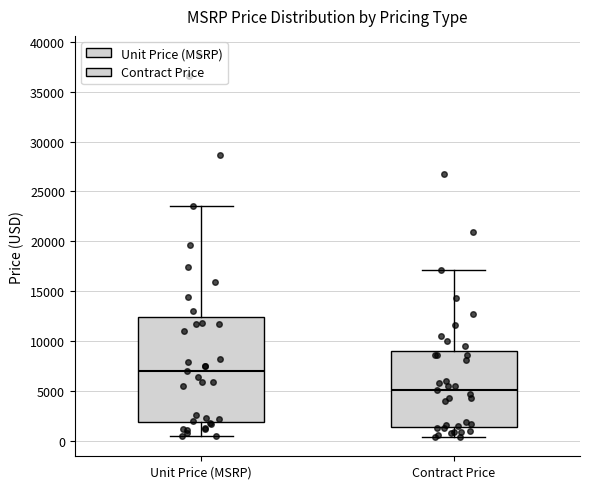

Where does the upper whisker of the box for Contract Price end on the y-axis? The values are not printed on the chart, so give them approximately, as read against the axis.

17000